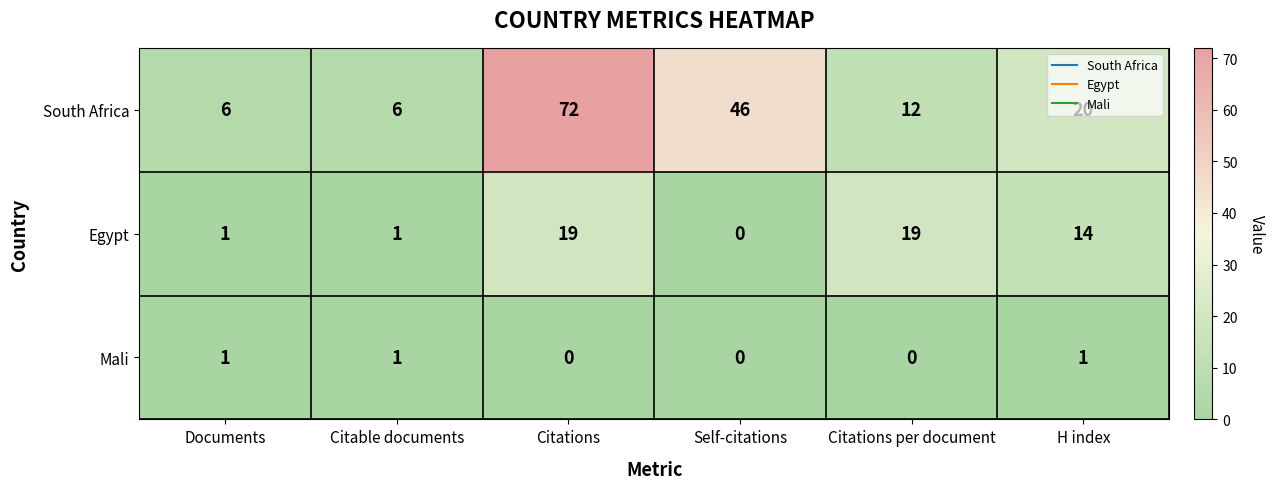

How many values in Egypt are above zero?

5